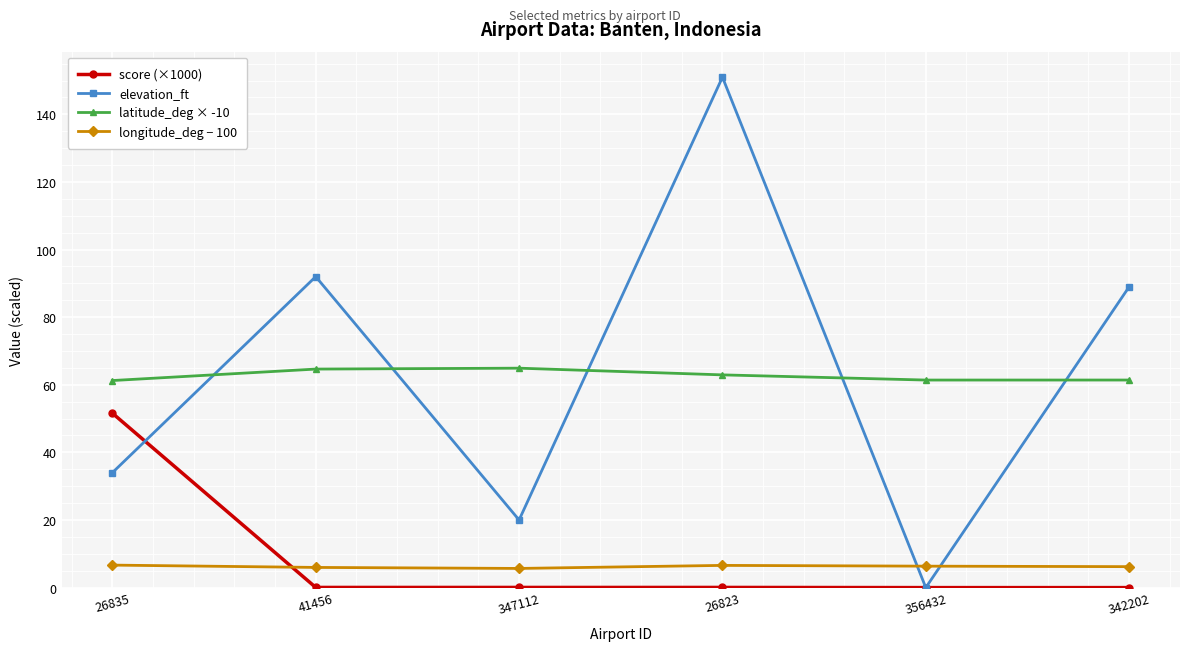

The score (×1000) series shows 0.1 at 26823. True or false?

True